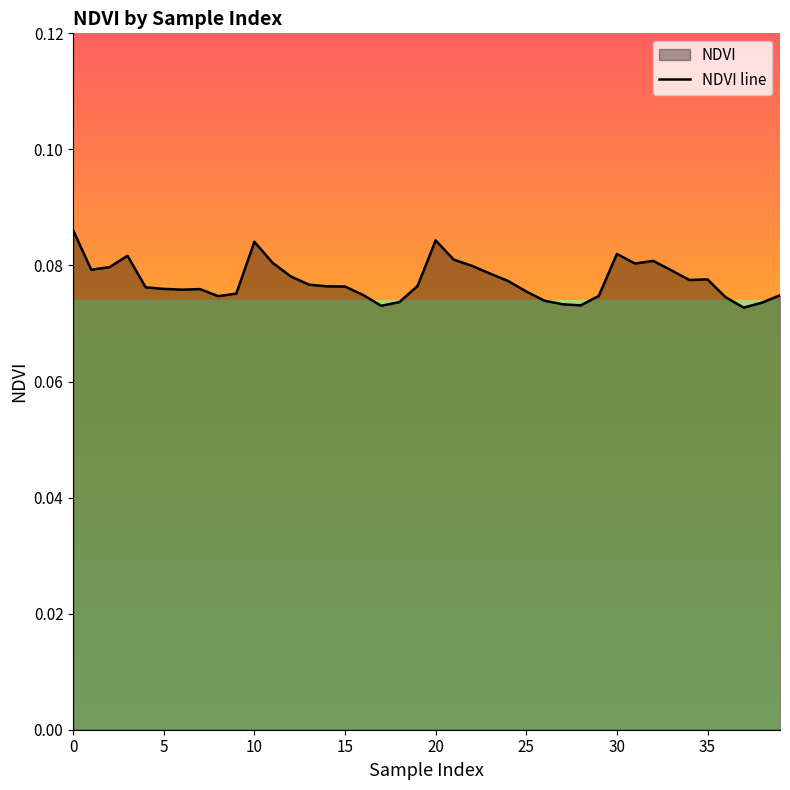

What is the smallest value displayed?

0.1